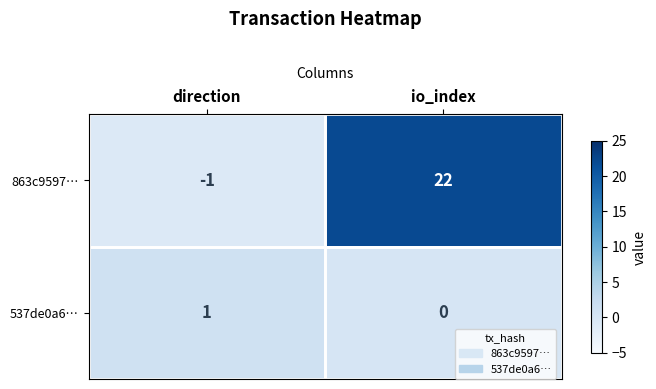

Where is 863c9597… nearest to the value 10?

direction